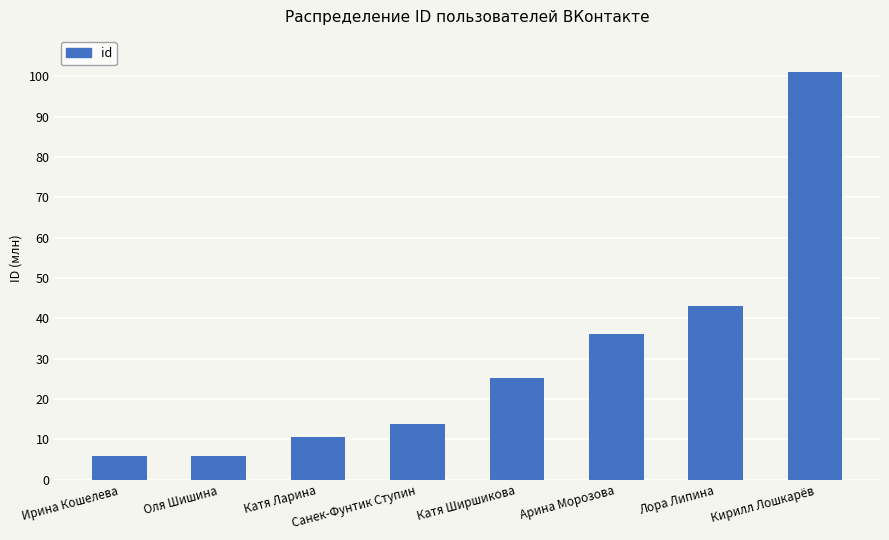

Which label corresponds to the smallest value in the chart?

Ирина Кошелева